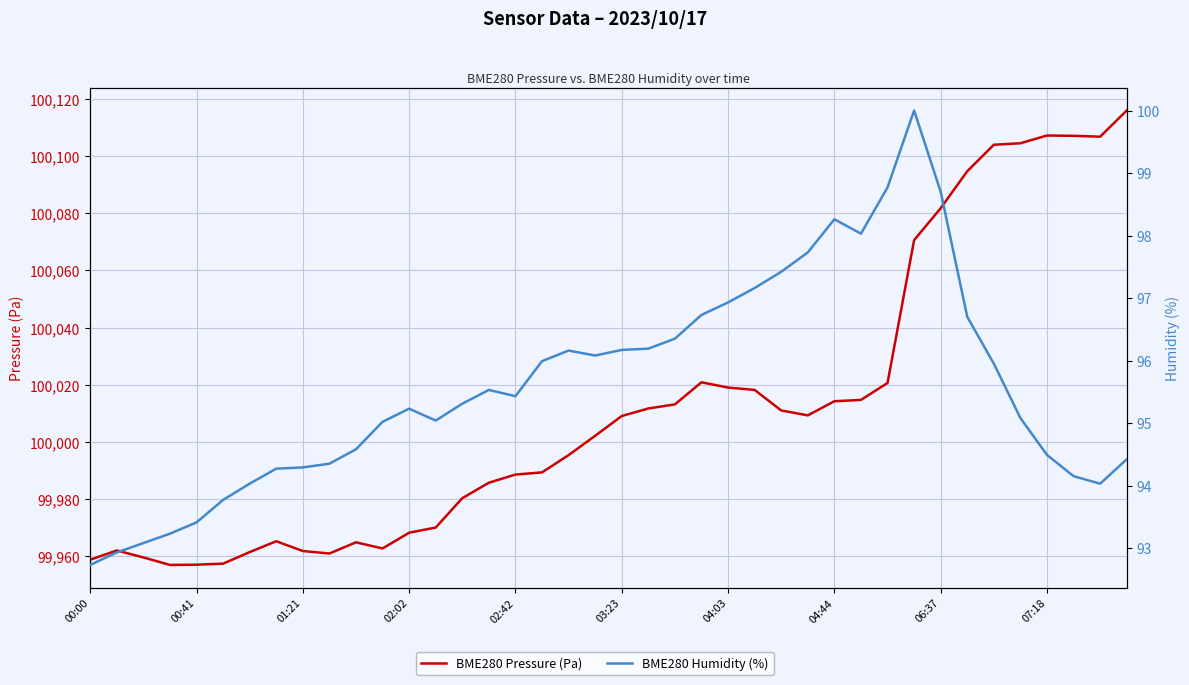

What value does the BME280 Pressure (Pa) series have at 26?

100011.0